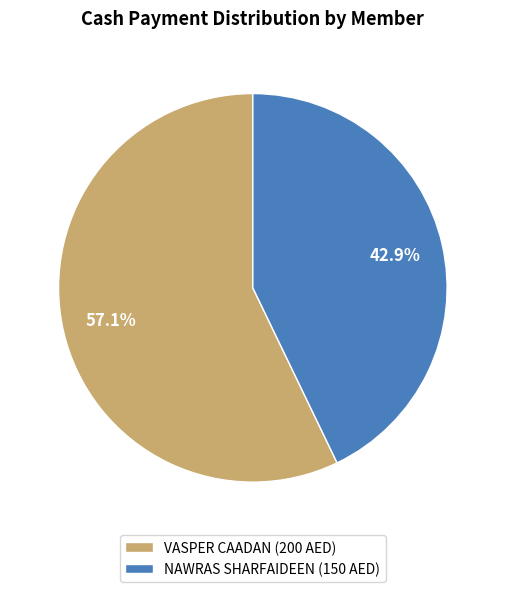

What is the largest slice in the pie chart?

VASPER CAADAN (200 AED)